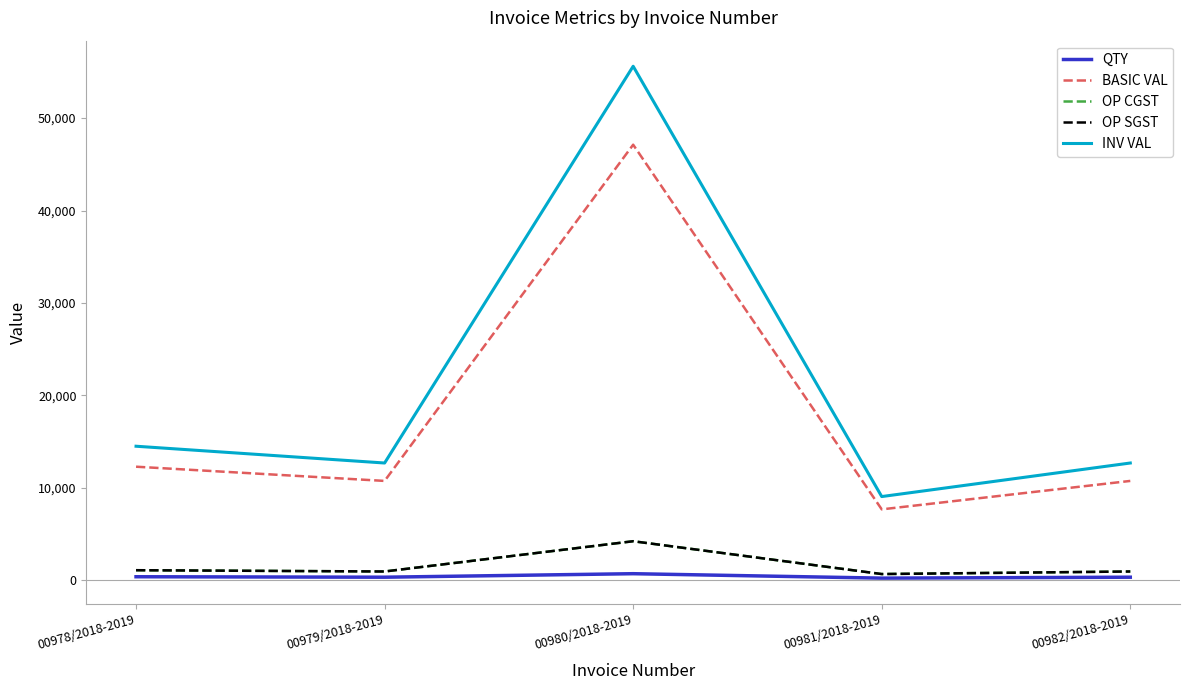

Reading left to right, what are all the values shown in this chart?

QTY: 400.0	350.0	730.0	250.0	350.0
BASIC VAL: 12300.0	10762.5	47121.5	7687.5	10762.5
OP CGST: 1107.0	968.6	4240.9	691.9	968.6
OP SGST: 1107.0	968.6	4240.9	691.9	968.6
INV VAL: 14514.0	12699.8	55603.4	9071.3	12699.8